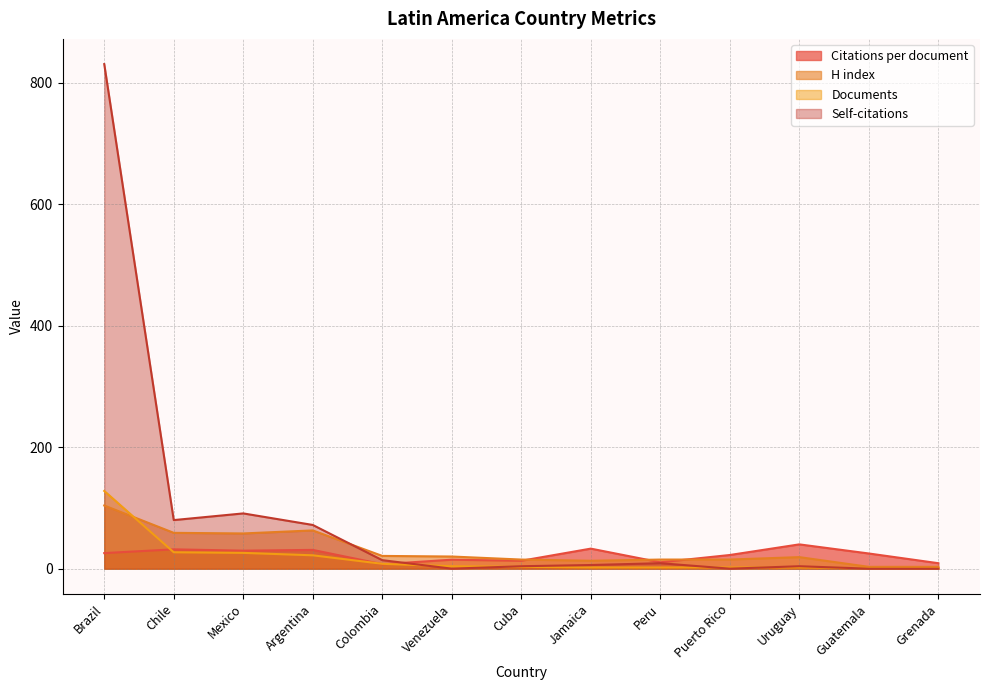

How many positive values does the Self-citations series have?

9